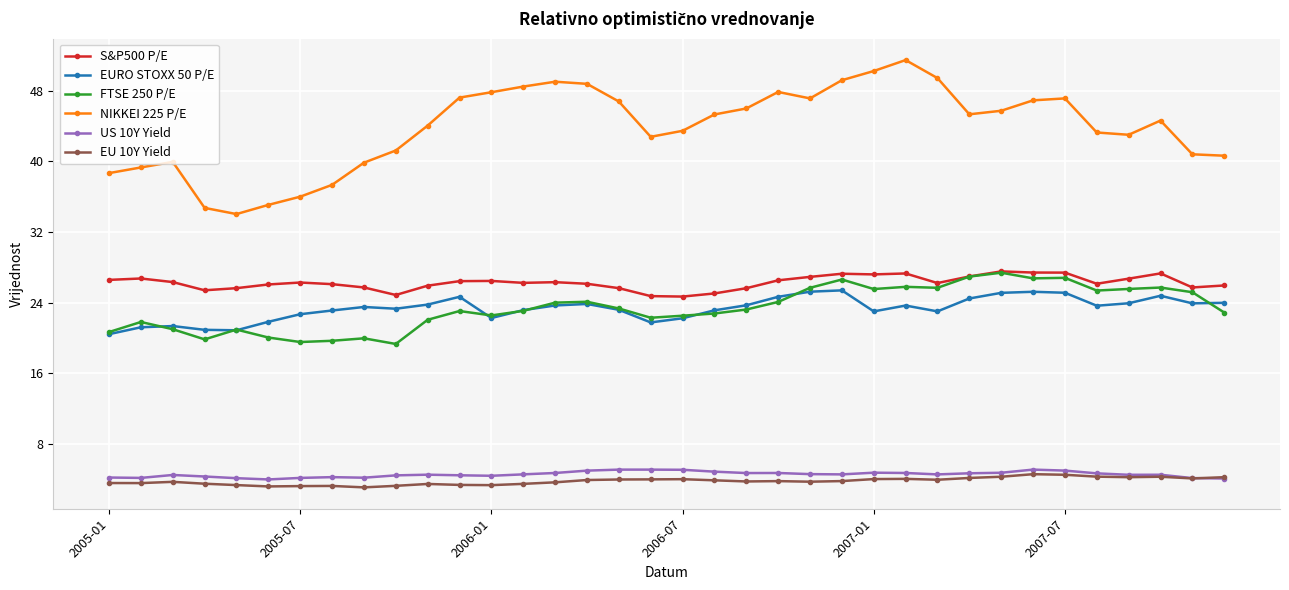

Does the chart display data point markers on the line(s)?

Yes